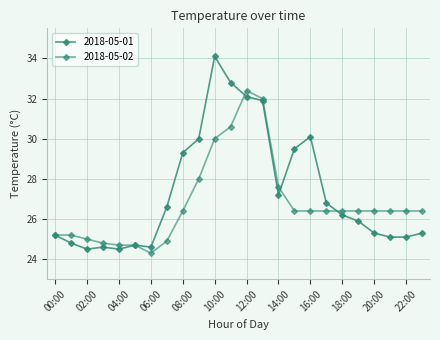

How many lines are shown in the chart?

2